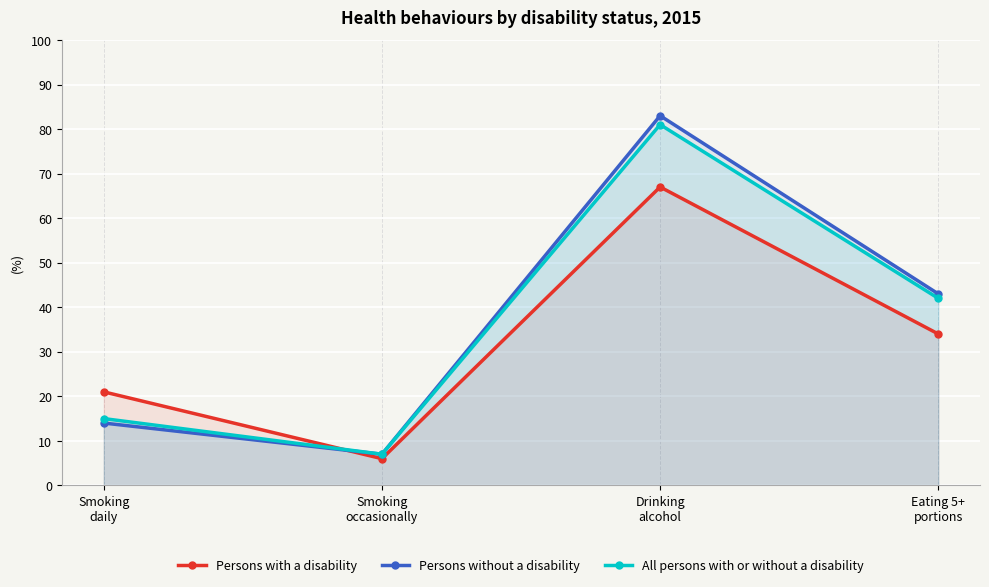

True or false: All persons with or without a disability and Persons without a disability cross at least once.

False